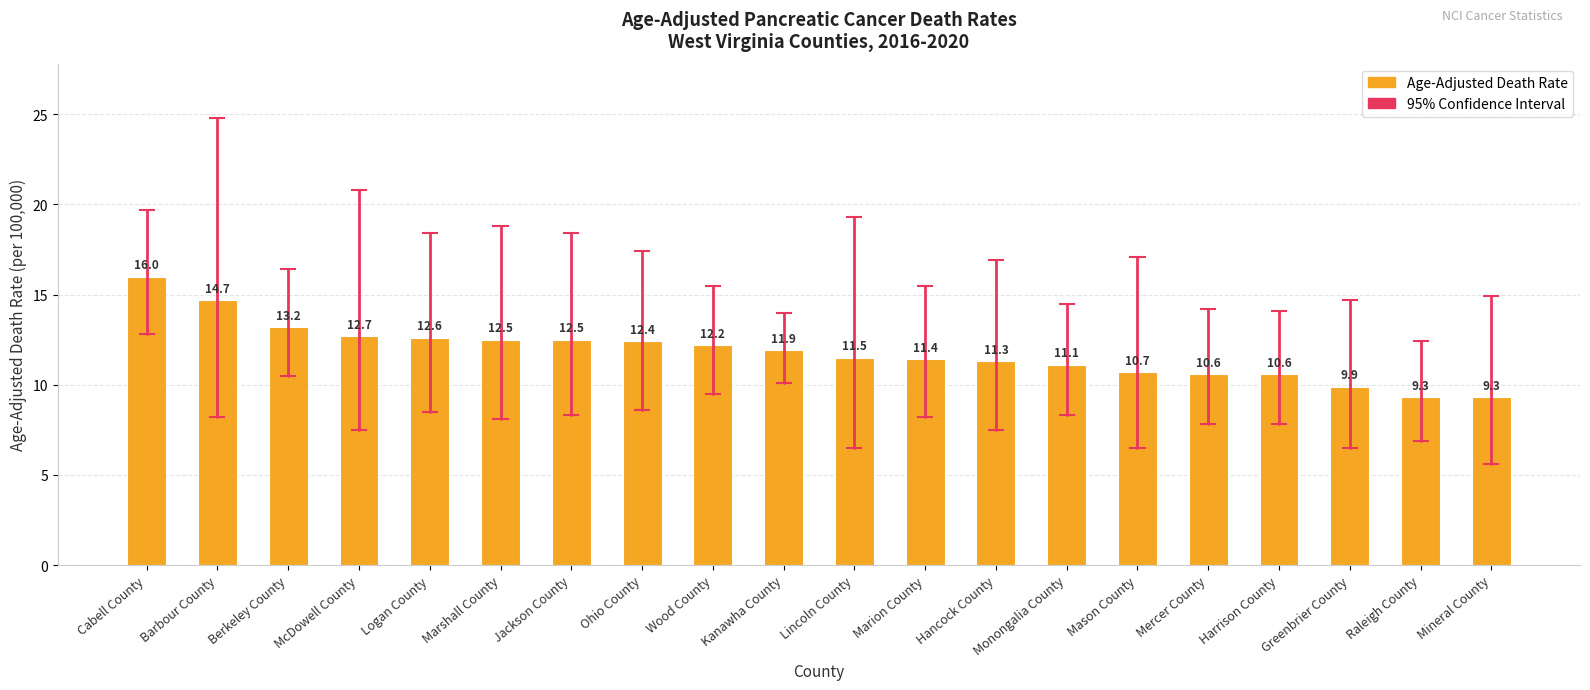

The value at Marshall County is 12.5. True or false?

True